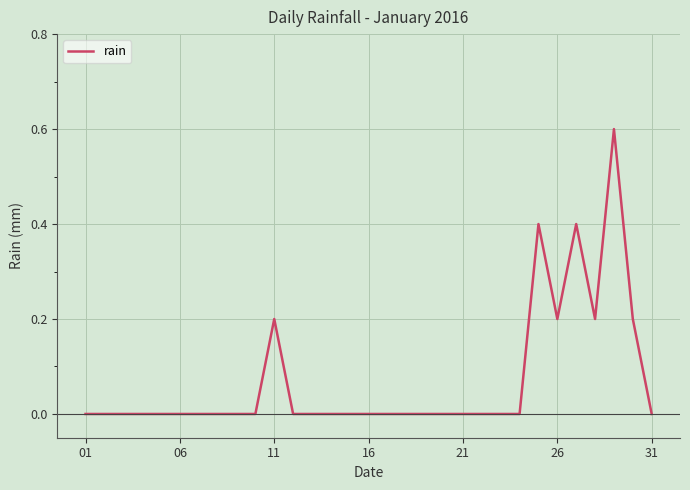

What is the difference between the maximum and minimum values?

0.6